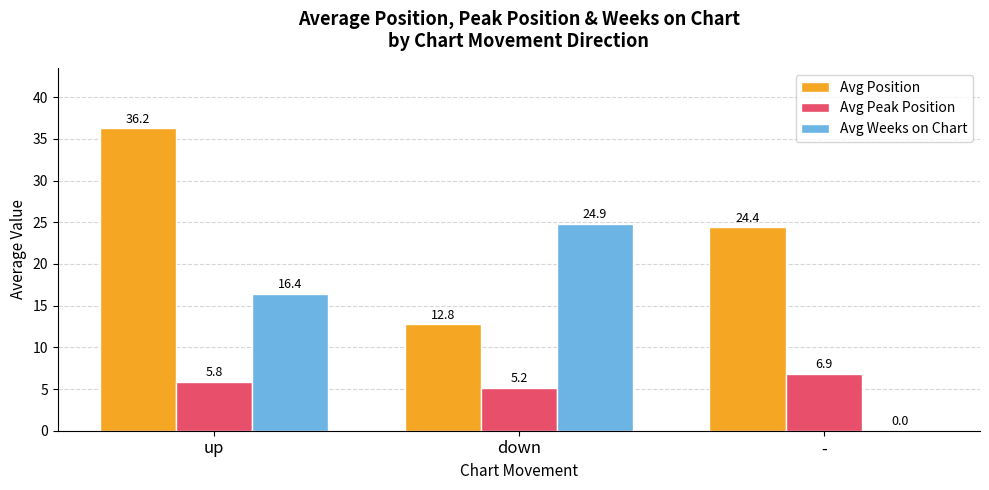

True or false: Avg Weeks on Chart has a value of 24.9 at down.

True